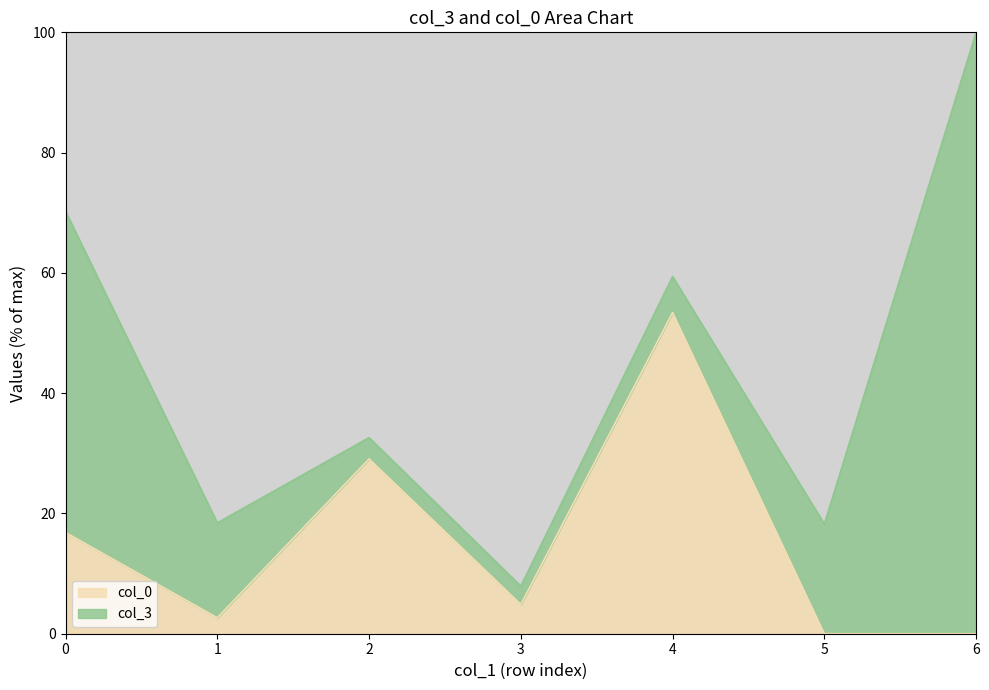

What is the total value across all series at 4?

59.4